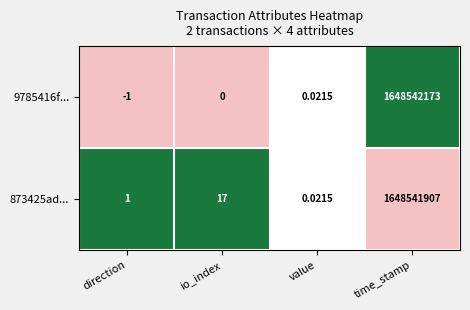

List the series in order of their peak value, lowest first.

873425ad..., 9785416f...